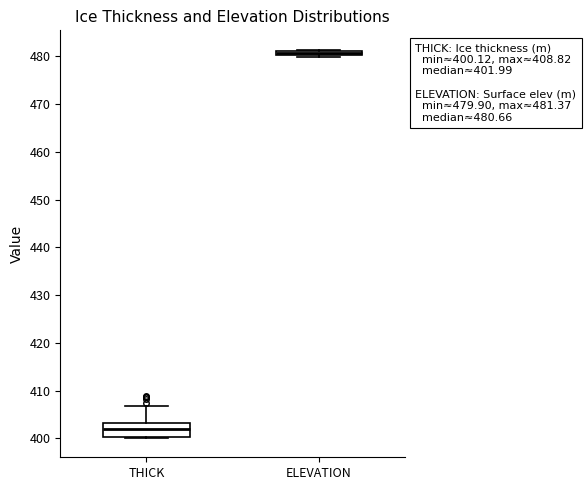

Which box has the highest median line?

ELEVATION